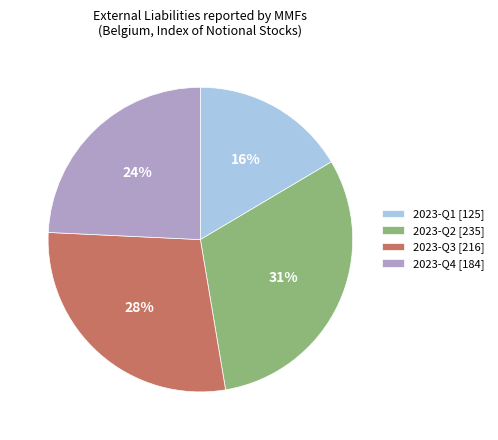

Is 2023-Q2 the majority of the pie?

No